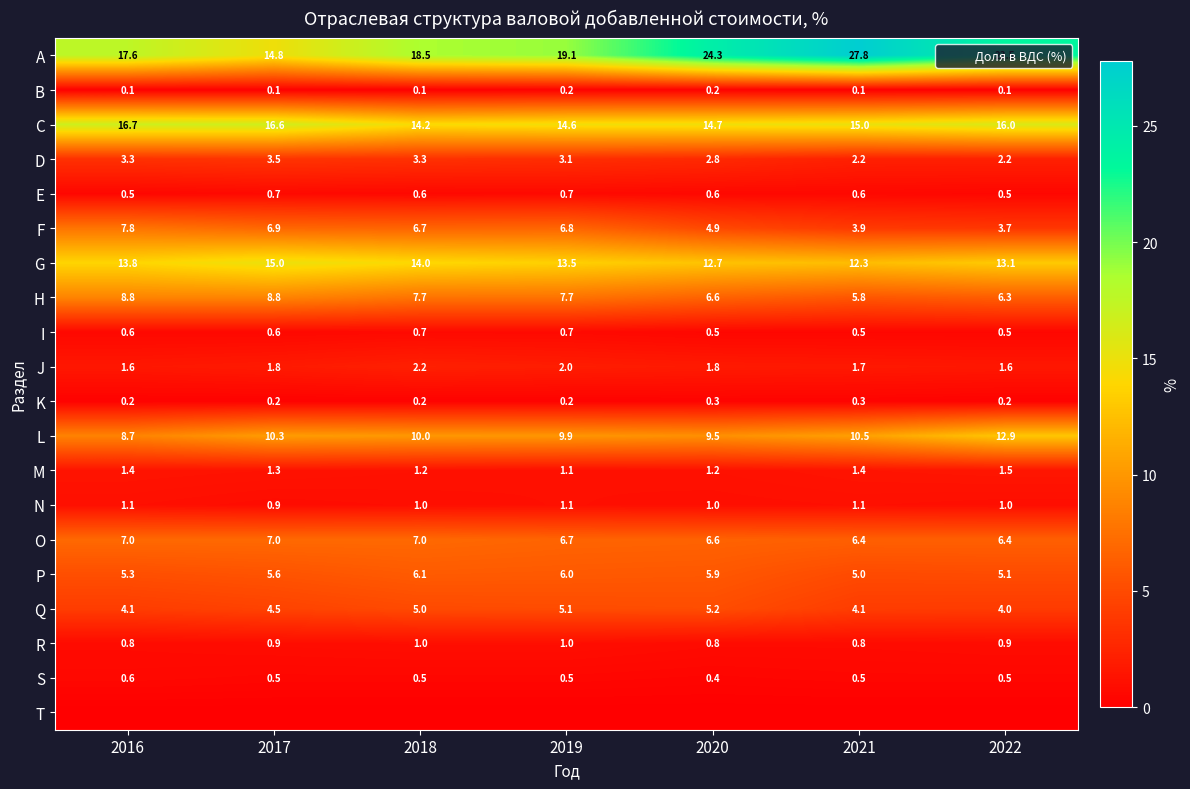

Is it true that B equals 0.3 at 2019?

False